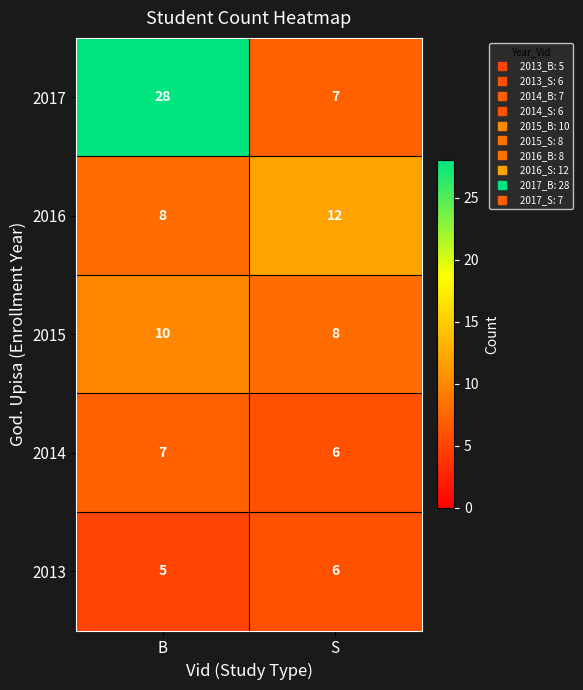

Rank the categories by 2017 value from lowest to highest.

S, B